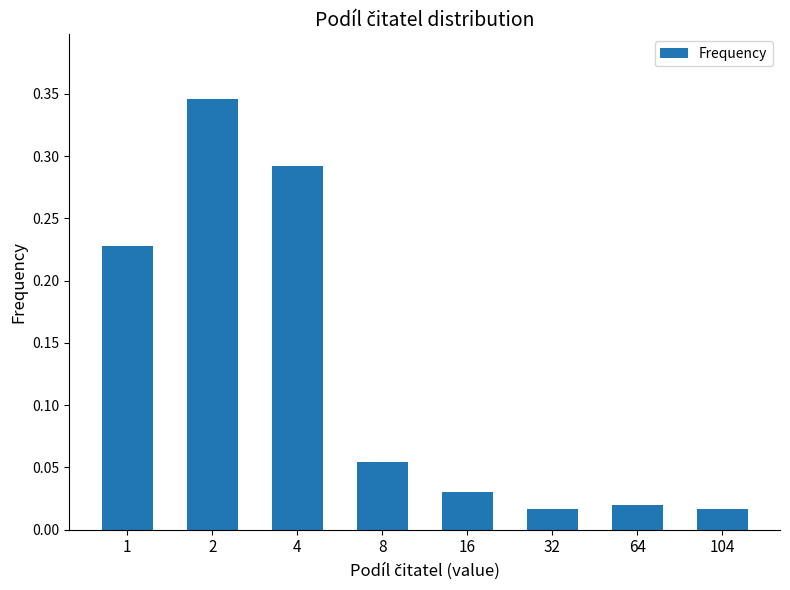

True or false: the data shows 0.1 at 2.

False